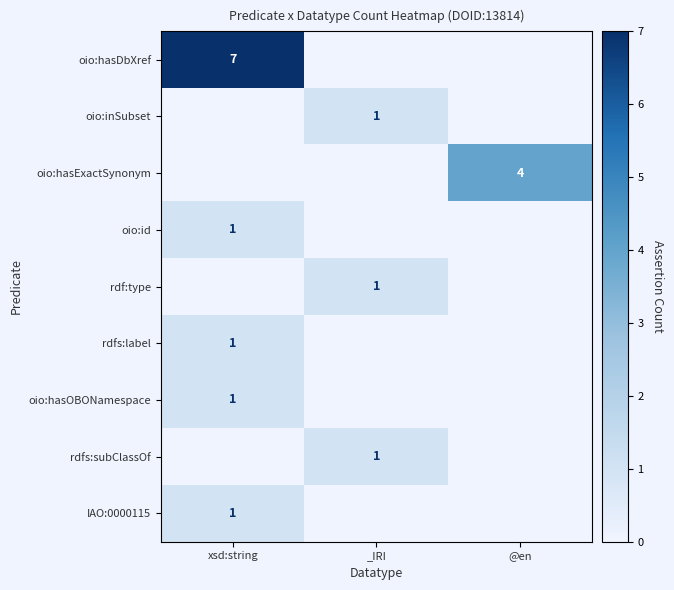

The value of oio:inSubset at _IRI is 1. True or false?

True